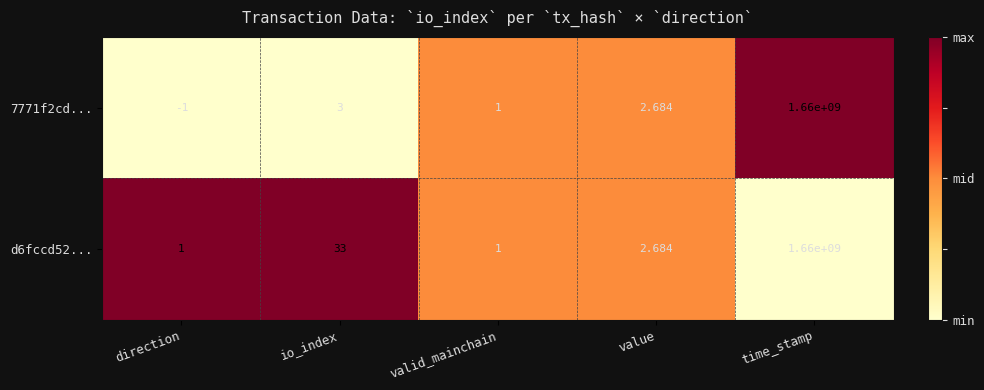

At which label does 7771f2cd... reach its peak?

time_stamp